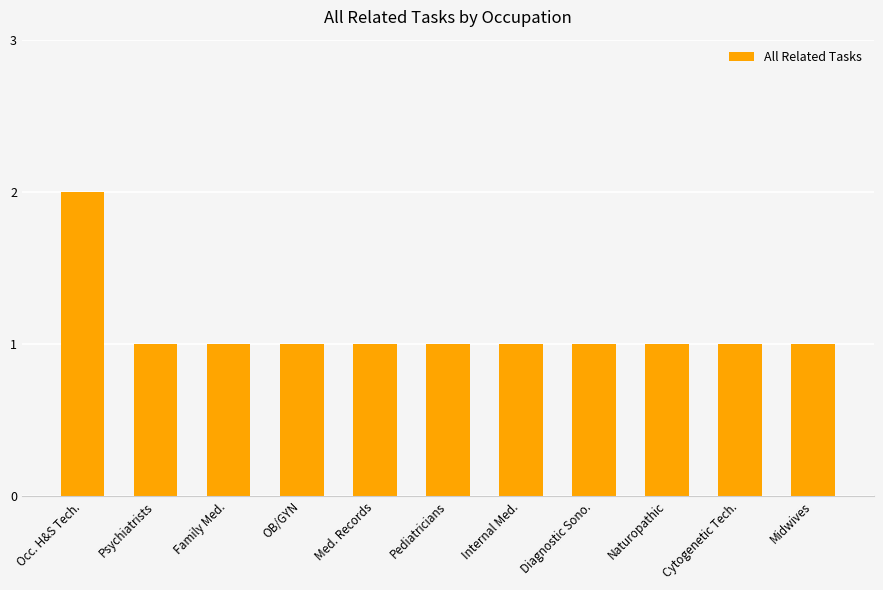

Approximately how many times larger is the value at Psychiatrists compared to Diagnostic Sono.?

1.0